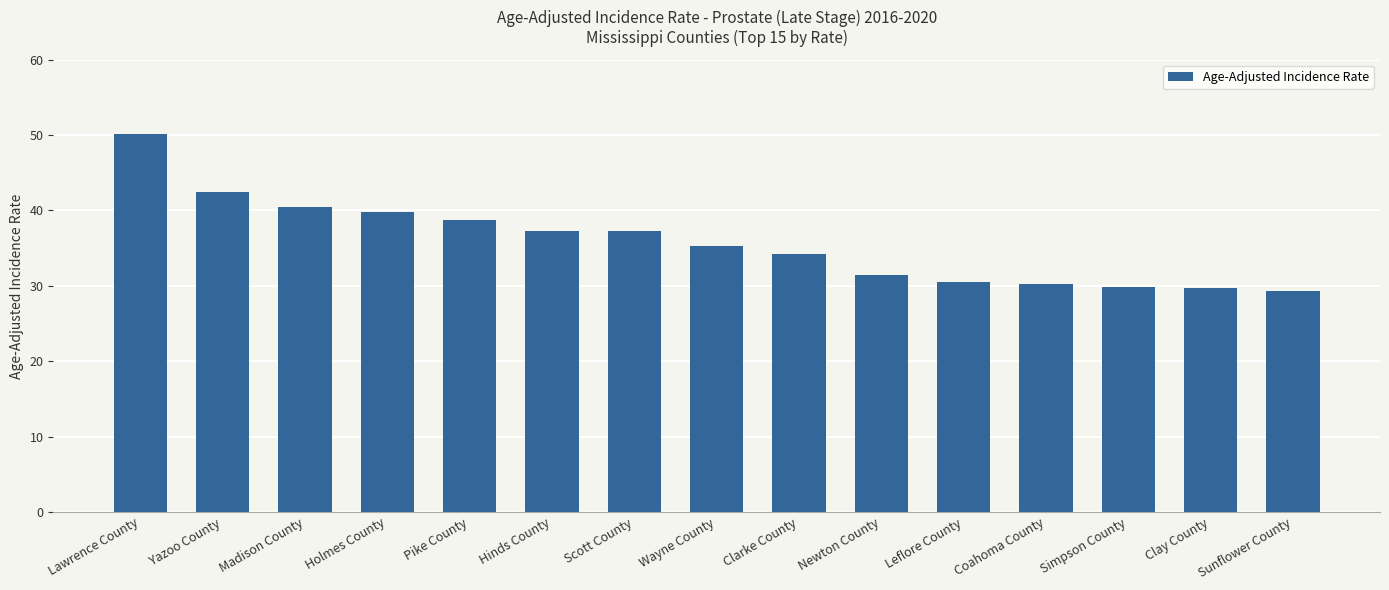

The value at Sunflower County is 52.1. True or false?

False